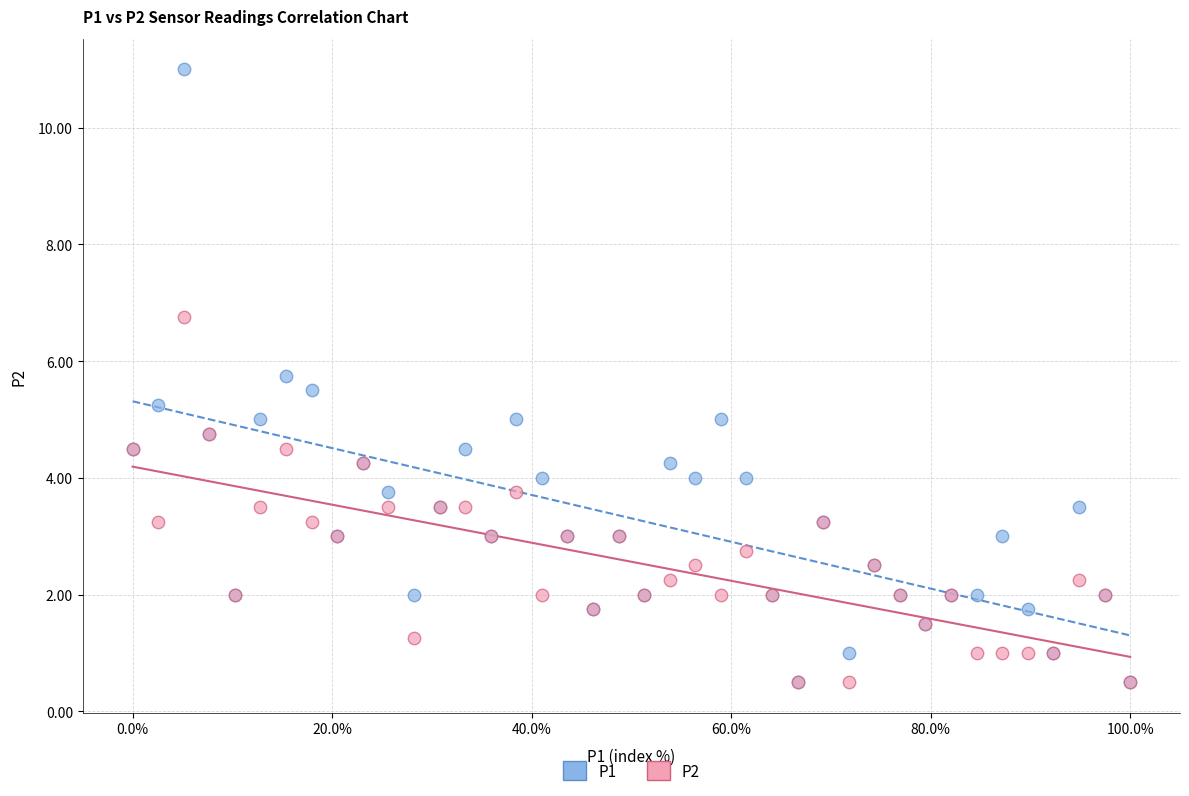

What are all the series names shown in the legend?

P1, P2